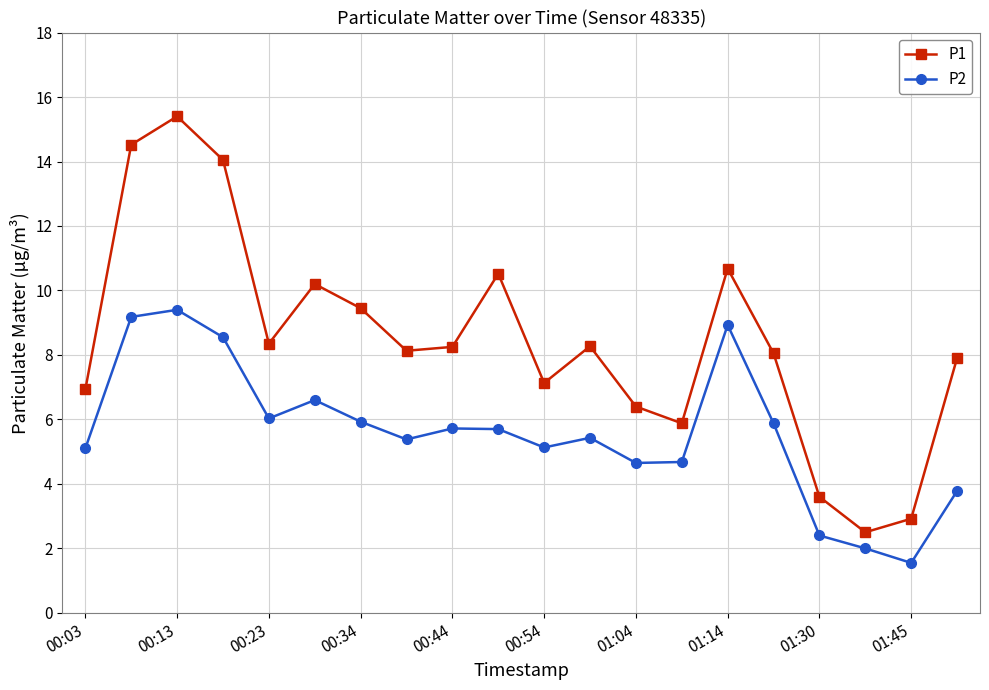

What is the value of the P2 point at the 16th from the left?

5.9